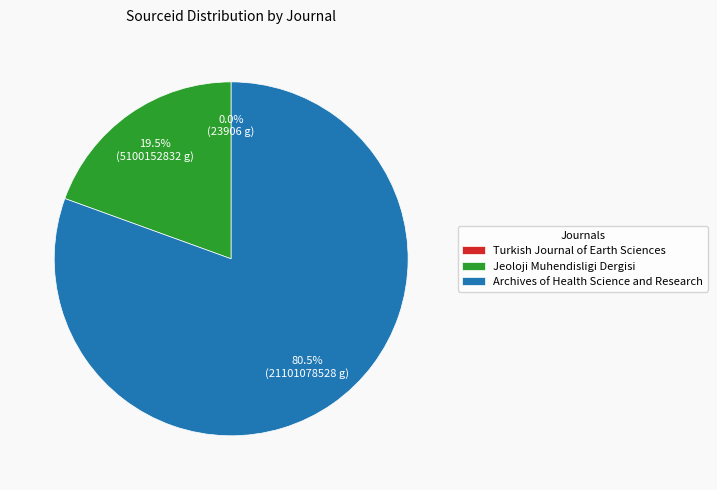

Do Jeoloji Muhendisligi Dergisi and Archives of Health Science and Research together represent more than half of the pie?

Yes